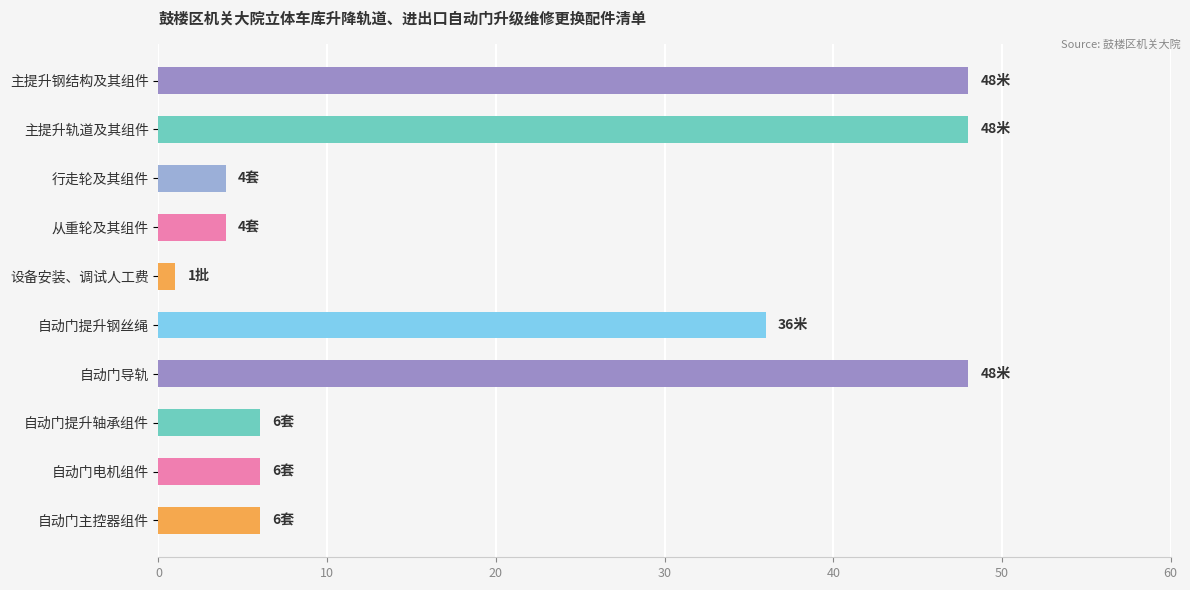

Where is the data nearest to the value 24?

自动门提升钢丝绳